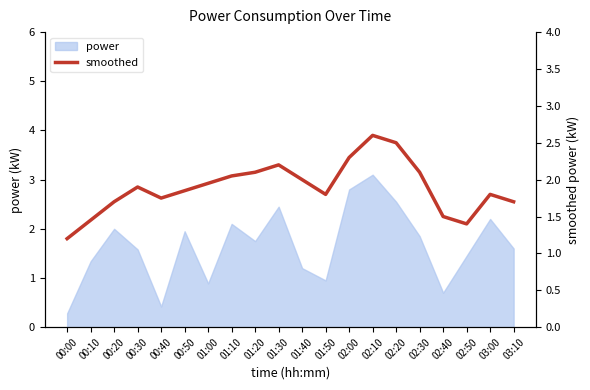

The value at 02:50 is 1.4. True or false?

True